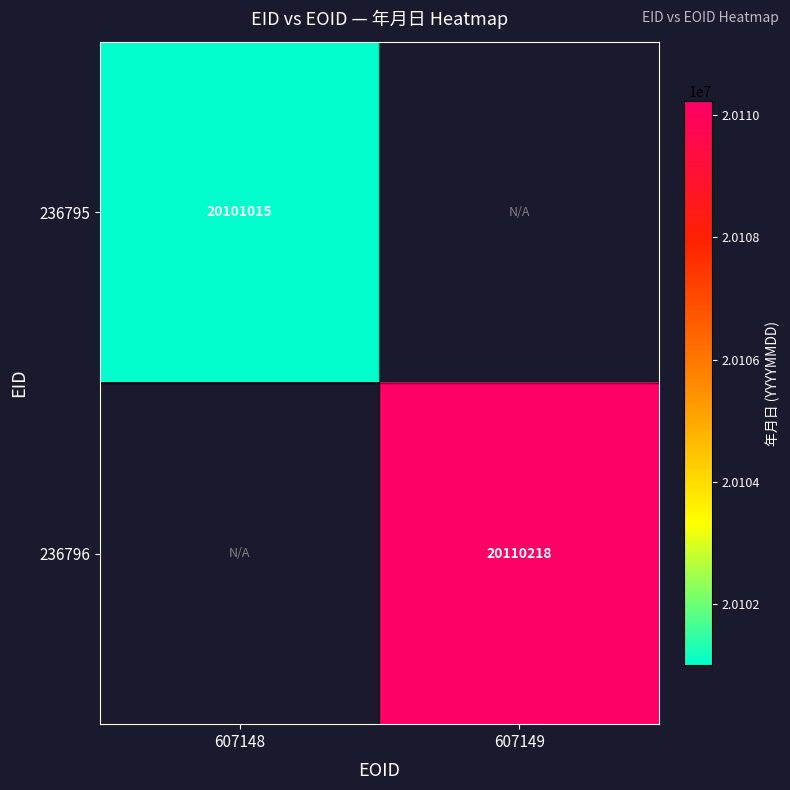

At which category does the chart reach its peak across all series?

607149